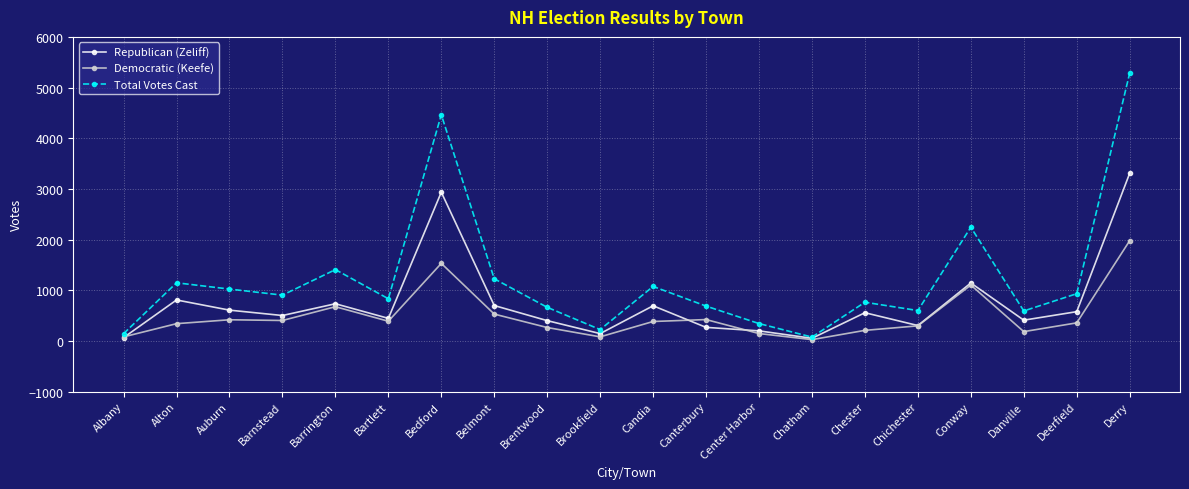

Is it true that Republican (Zeliff) equals 953 at Chester?

False